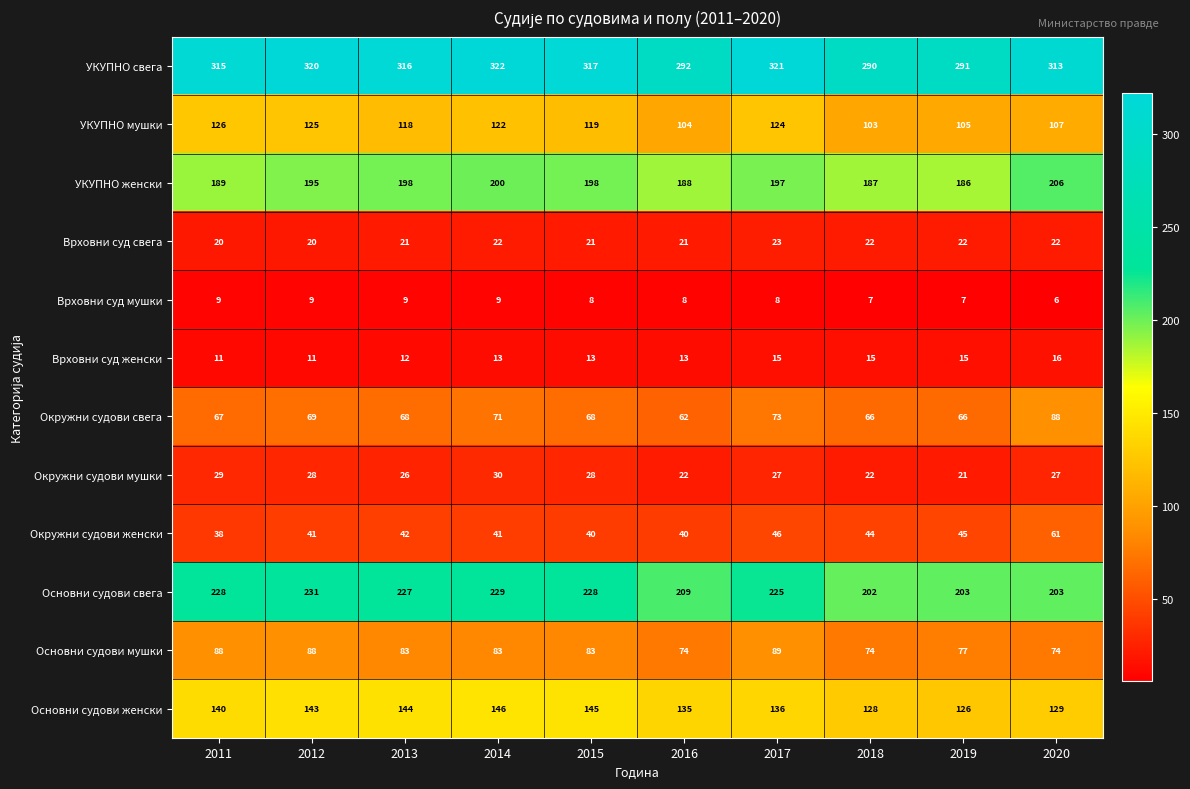

How many distinct data groups are displayed?

12